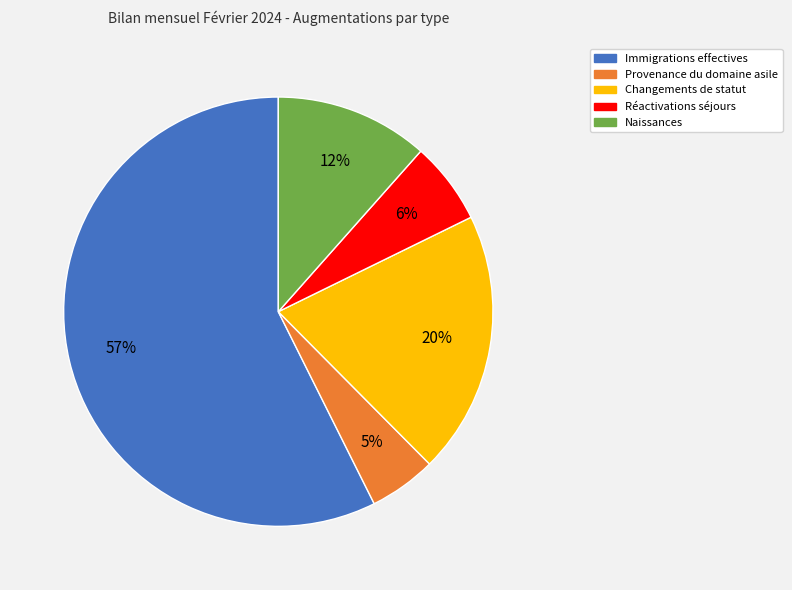

To the nearest percent, what portion does Réactivations séjours represent?

6%